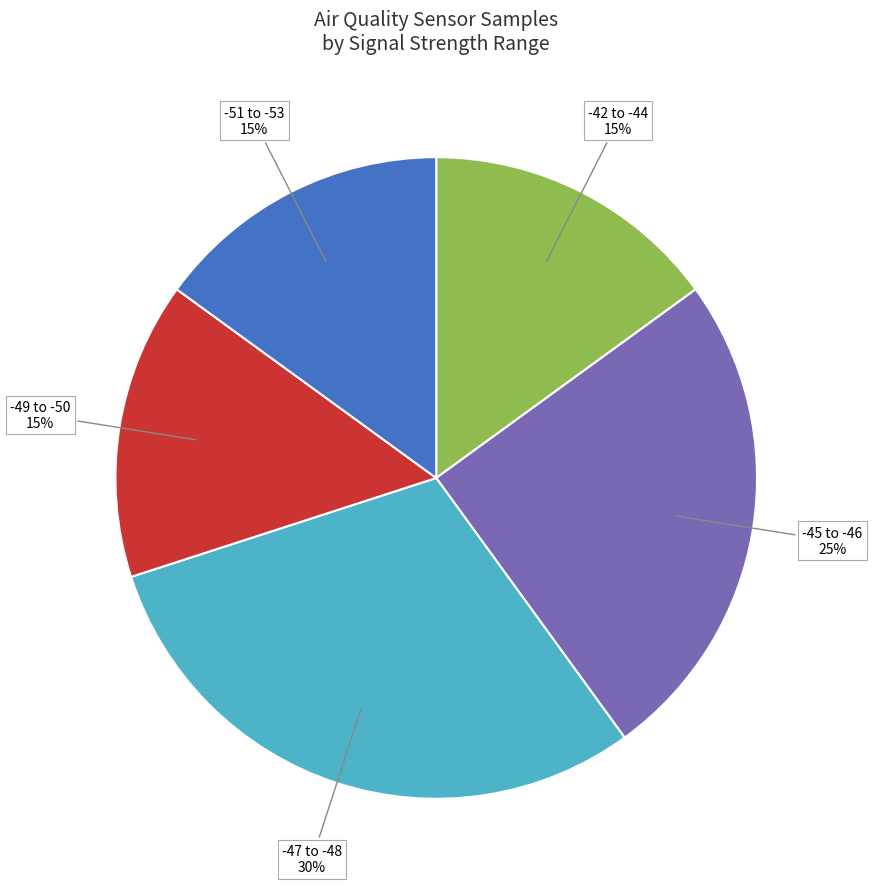

To the nearest percent, what is the difference between the largest and smallest slice percentages?

15%